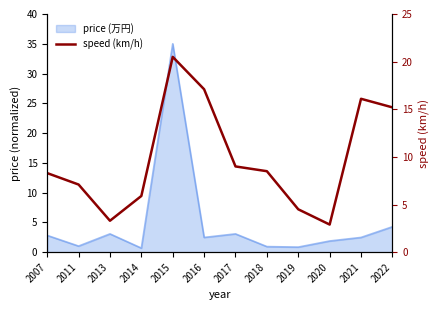

Rank the categories by value from lowest to highest.

2020, 2013, 2019, 2014, 2011, 2007, 2018, 2017, 2022, 2021, 2016, 2015